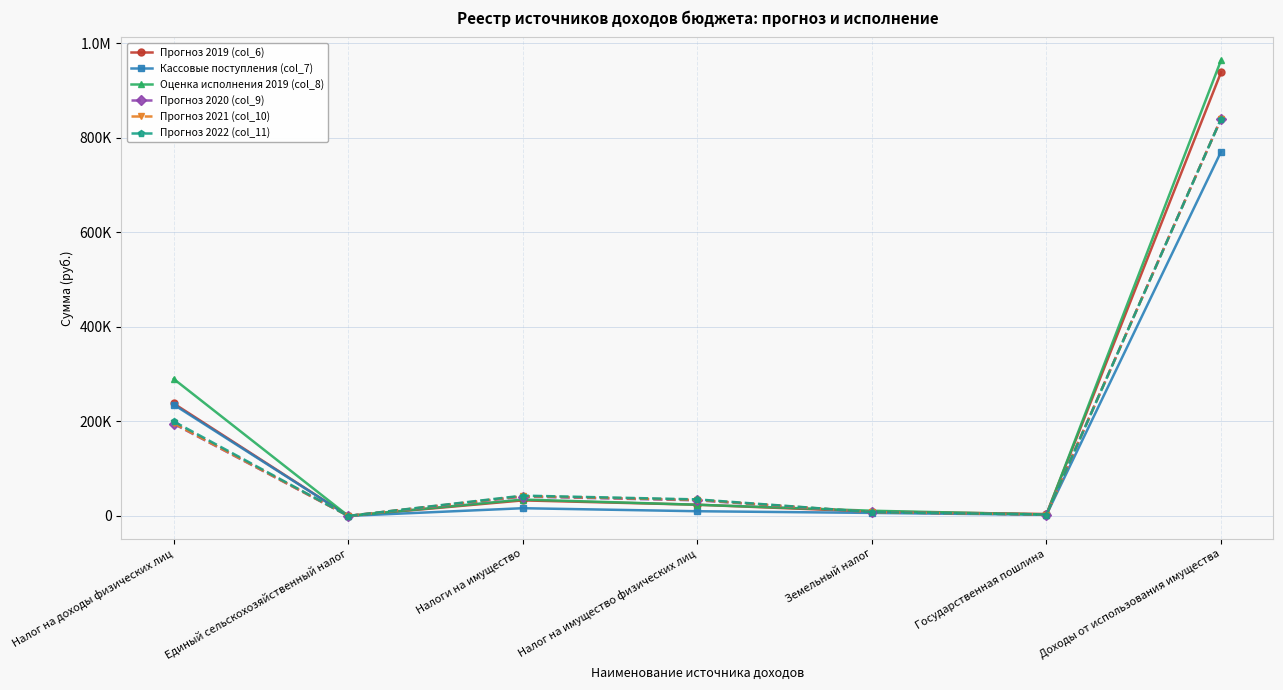

At how many categories does at least one series exceed 648846?

1